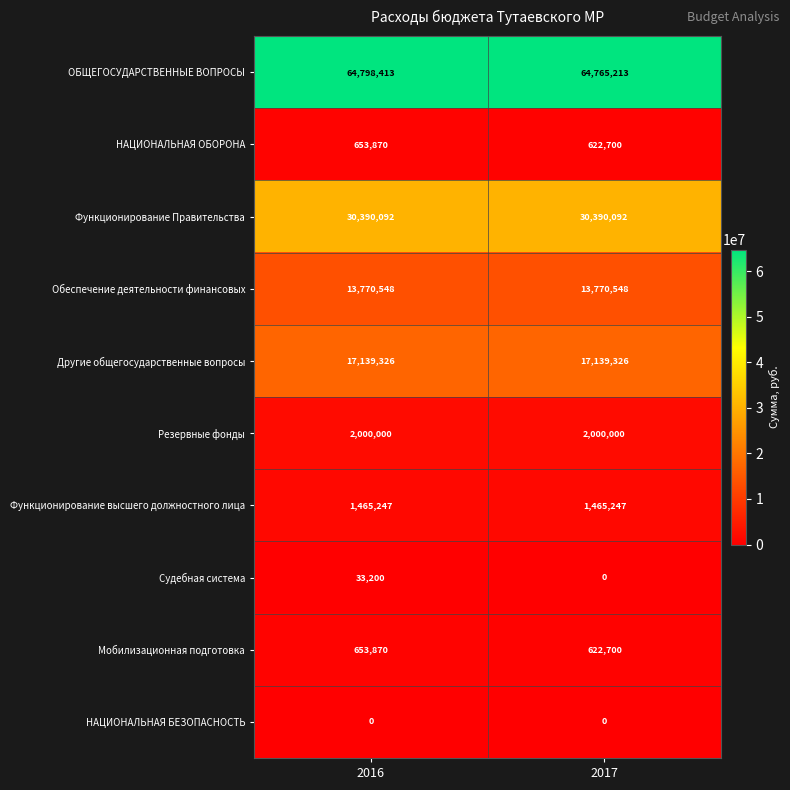

What is the difference between the maximum and minimum values in the Судебная система series?

33200